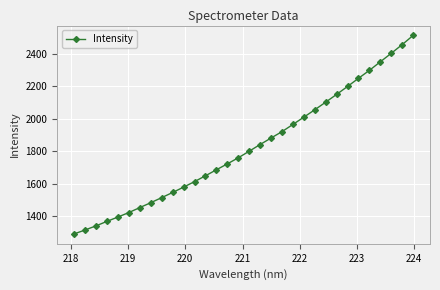

How many data points are less than 1800?

16